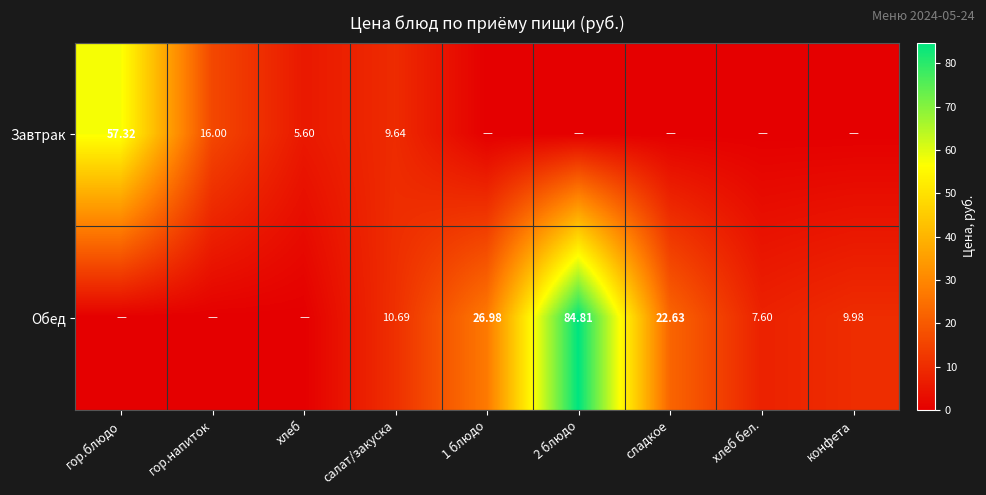

Count the number of categories in the chart.

9